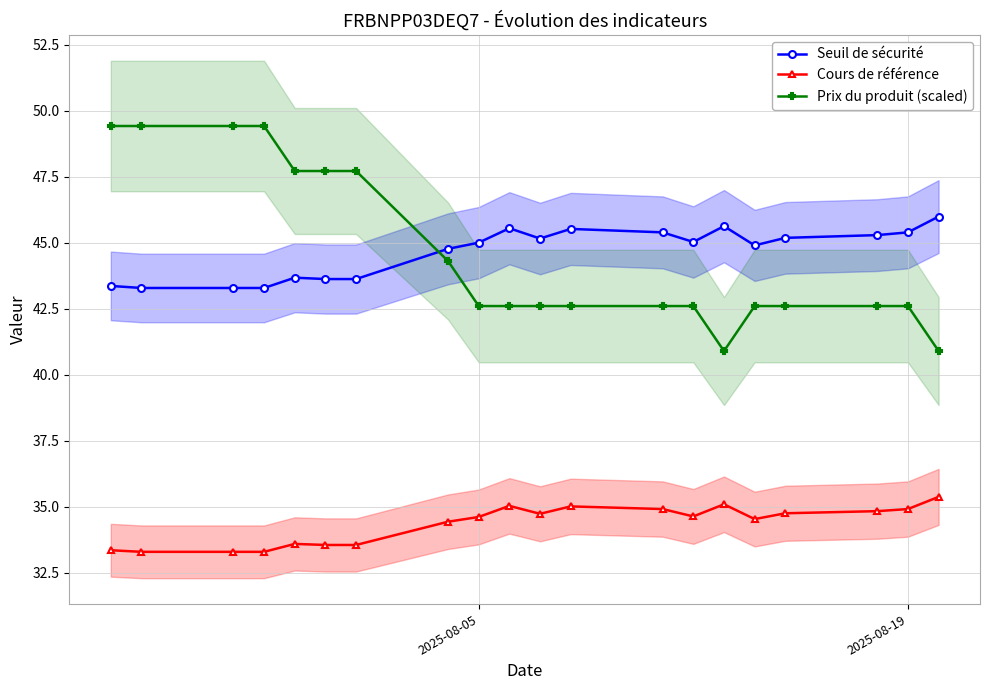

True or false: Cours de référence and Seuil de sécurité intersect in this chart.

False